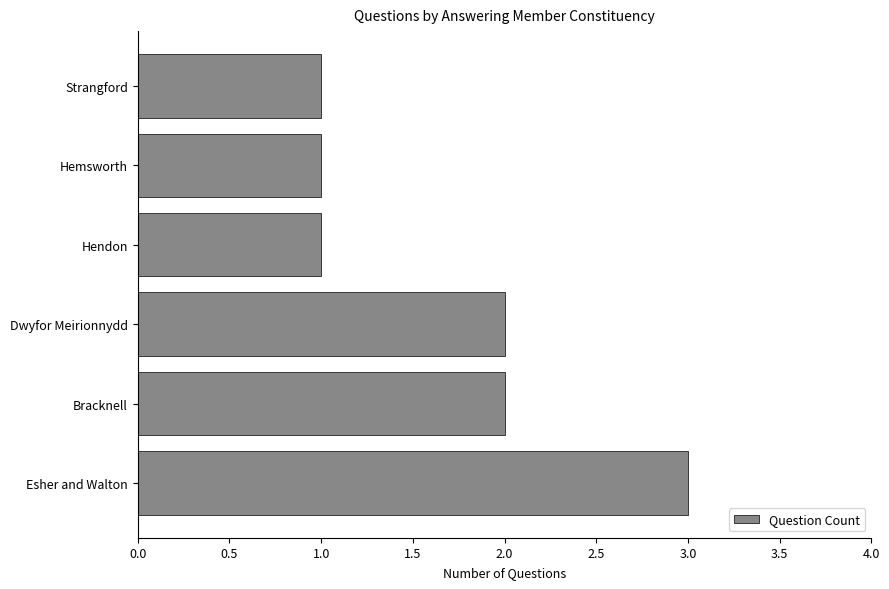

What is the sum of all values?

10